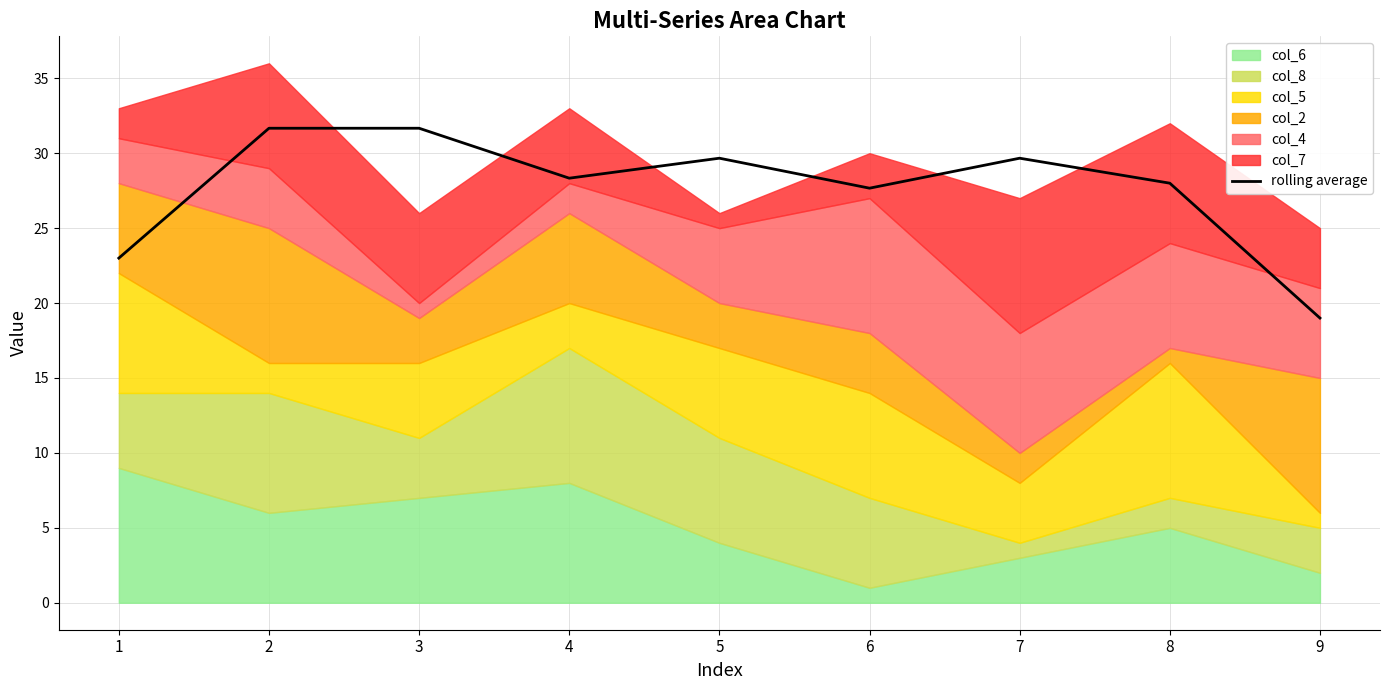

What is the minimum value shown in the chart?

19.0